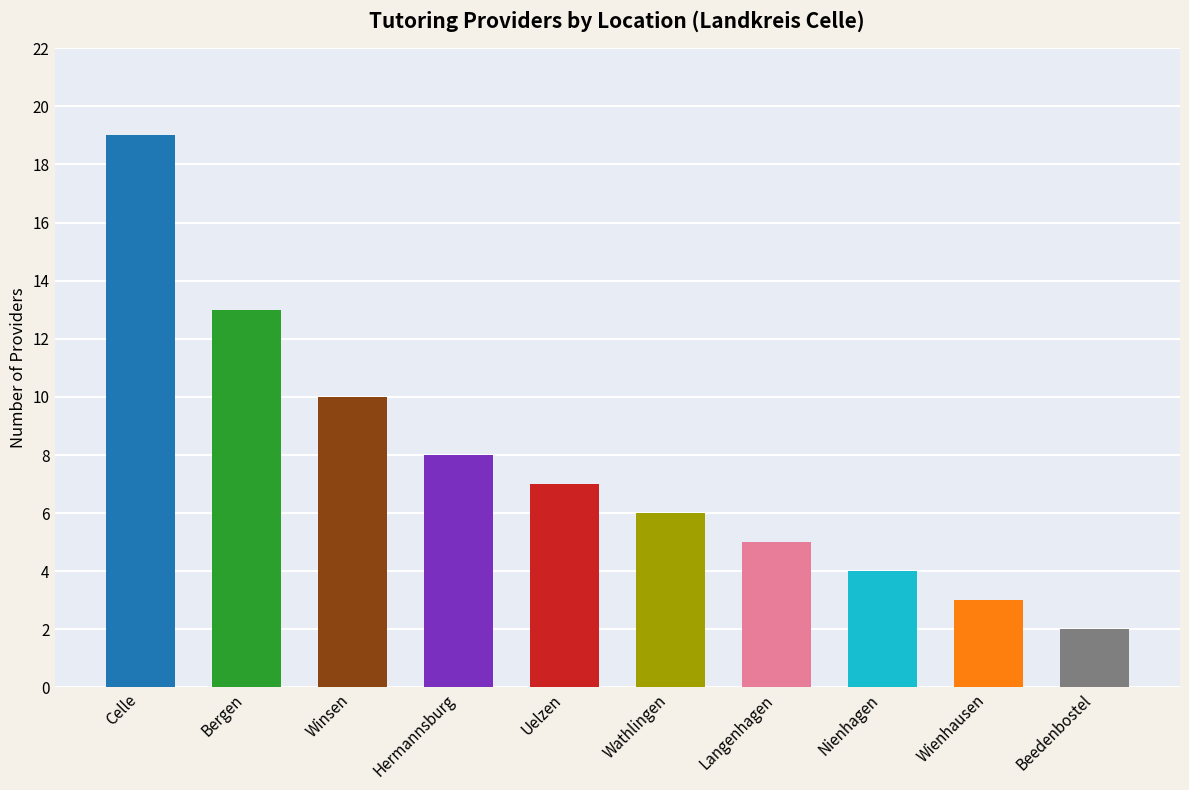

What is the average value?

8